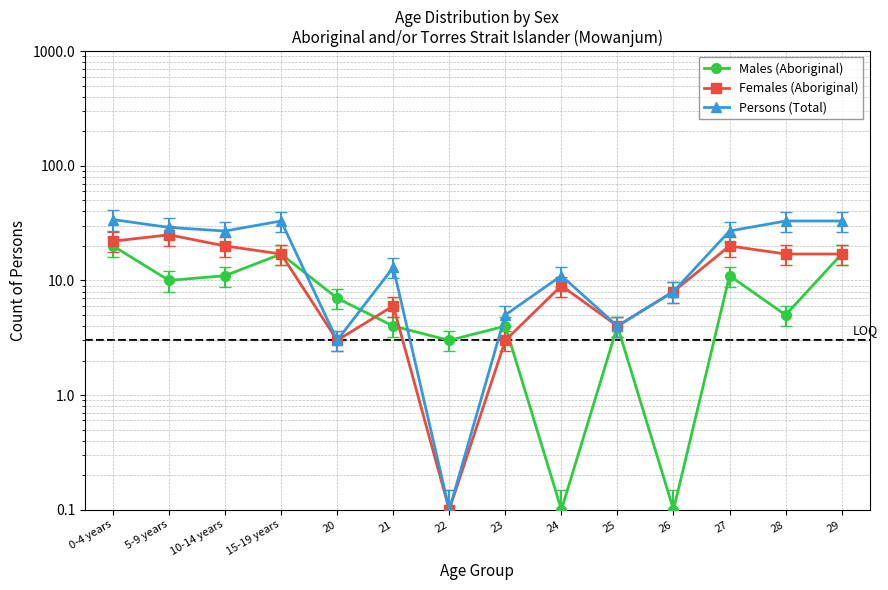

How many lines are shown in the chart?

3